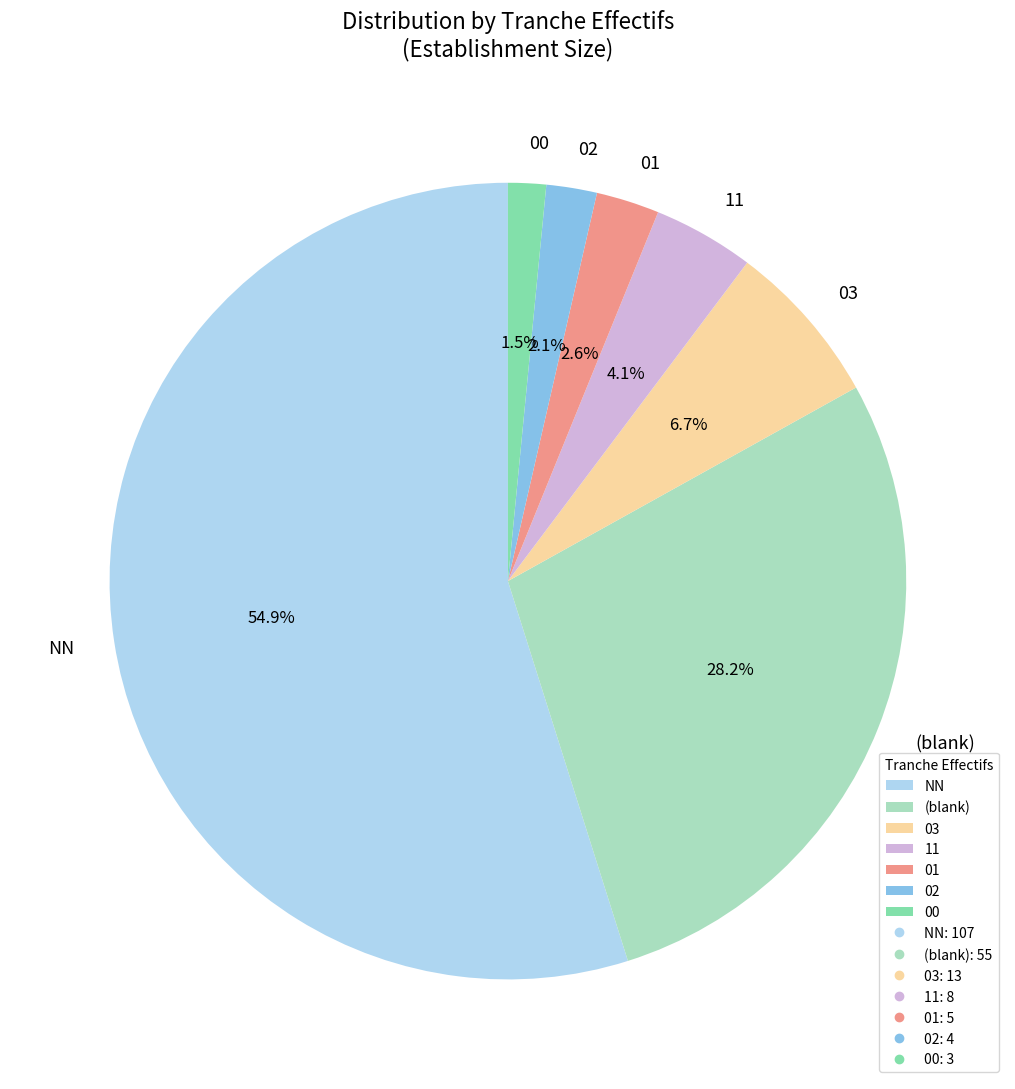

What is the ratio of the value at 11 to the value at 01?

1.6